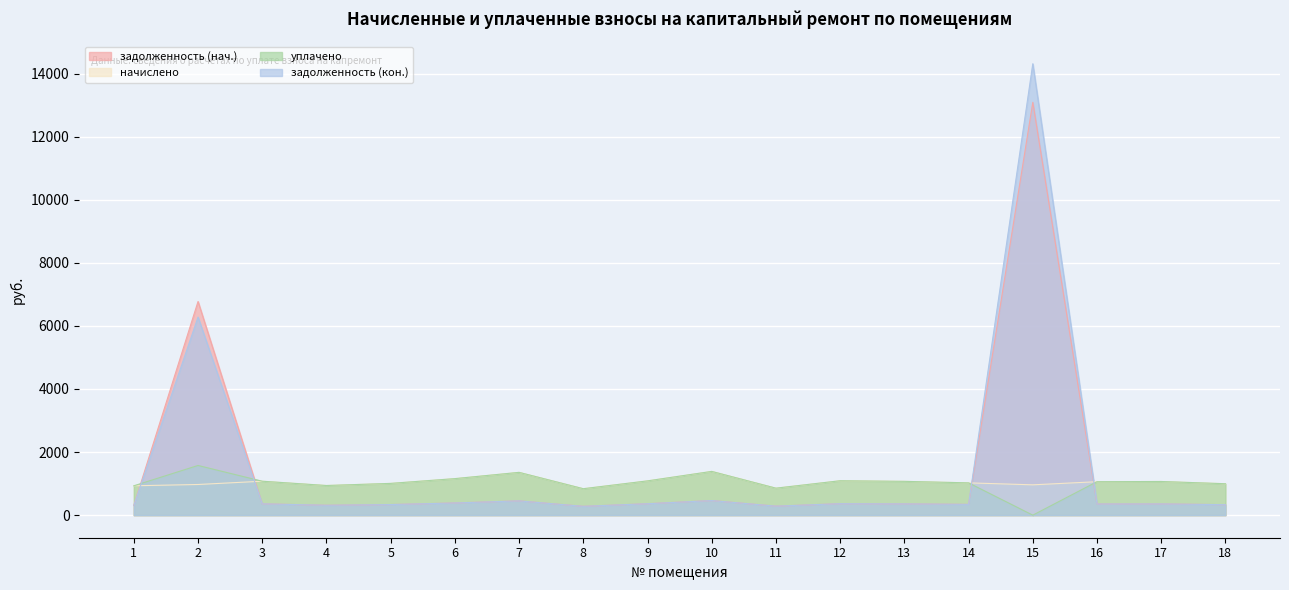

What is the value of the начислено point at the 4th from the left?

939.6